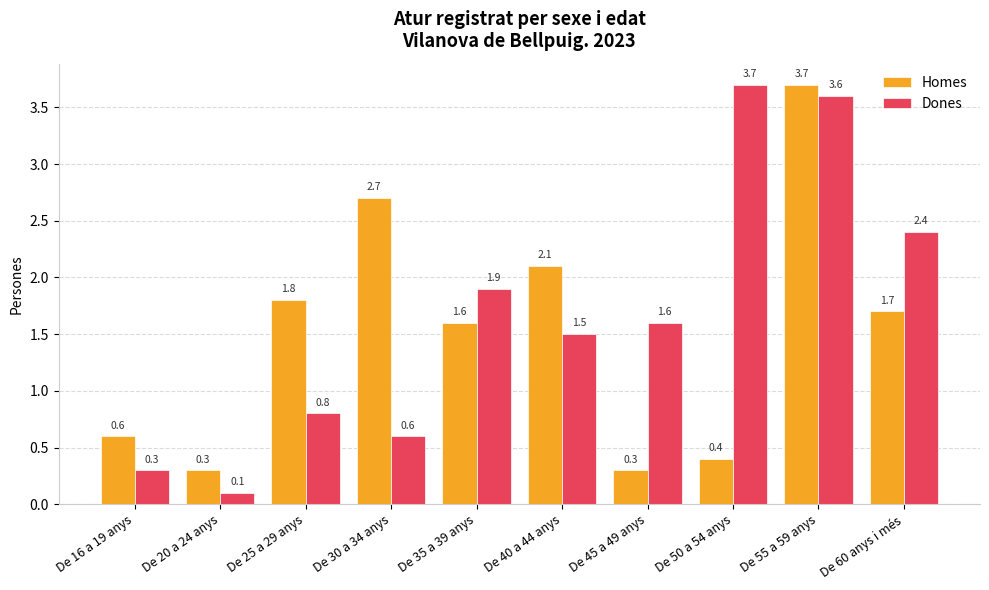

What value does the Dones series have at De 20 a 24 anys?

0.1